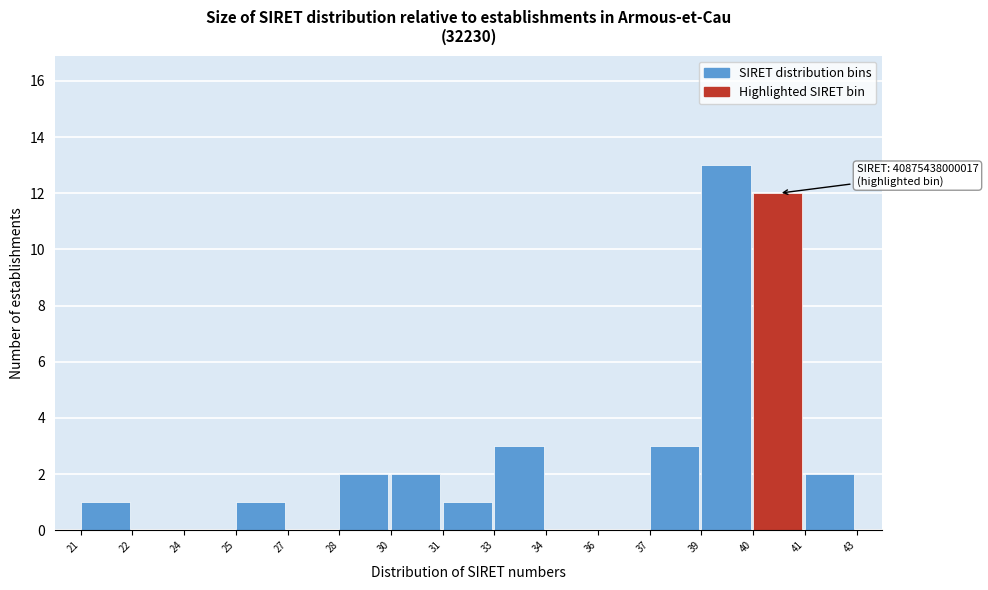

Reading left to right, extract all data points from this chart.

21=1	22=0	24=0	25=1	27=0	28=2	30=2	31=1	33=3	34=0	36=0	37=3	39=13	40=12	41=2